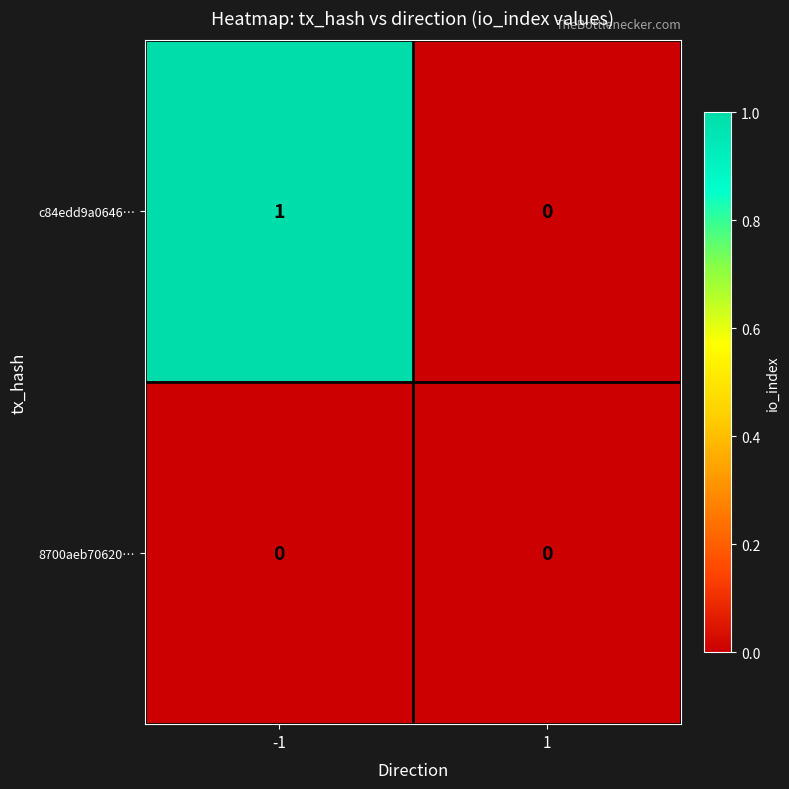

Rank the series by their maximum value, from highest to lowest.

c84edd9a0646…, 8700aeb70620…